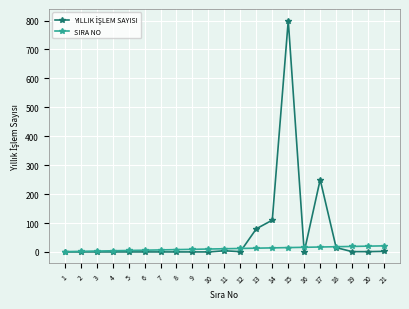

What is the greatest value displayed?

800